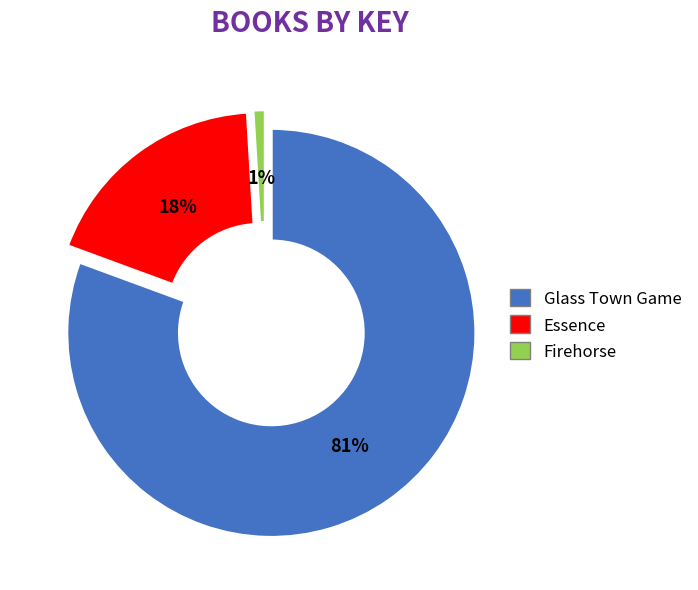

Combined, do Glass Town Game and Firehorse account for over 50%?

Yes